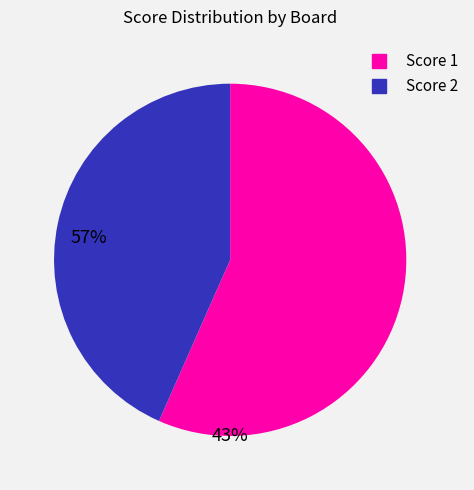

Is there any slice that represents more than half of the pie?

Yes